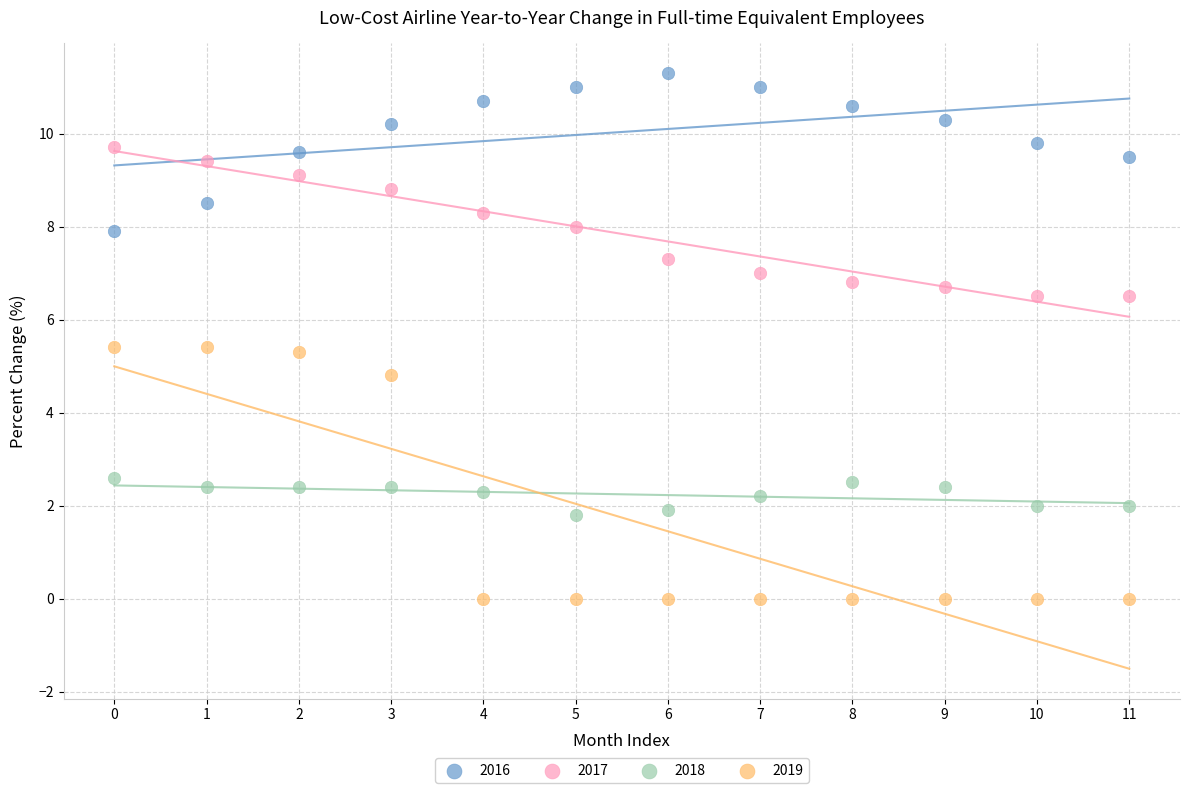

Across all data points, what is the range of Y values (max minus min)?

11.3